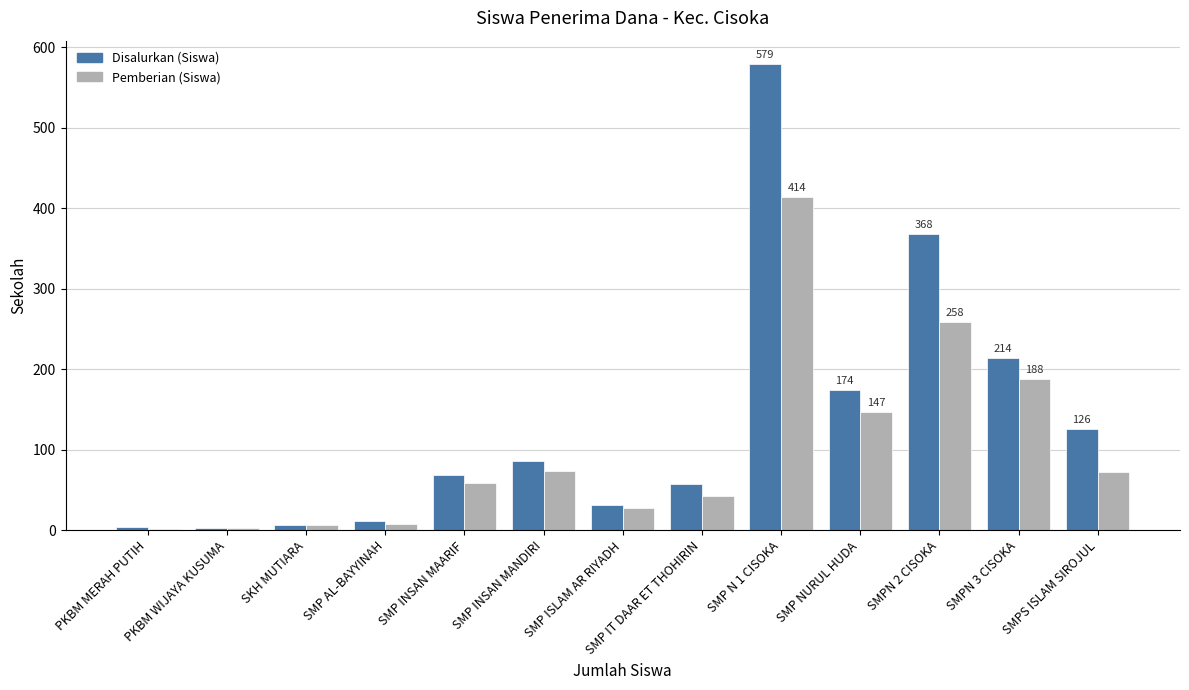

Rank the series by their maximum value, from lowest to highest.

Pemberian (Siswa), Disalurkan (Siswa)